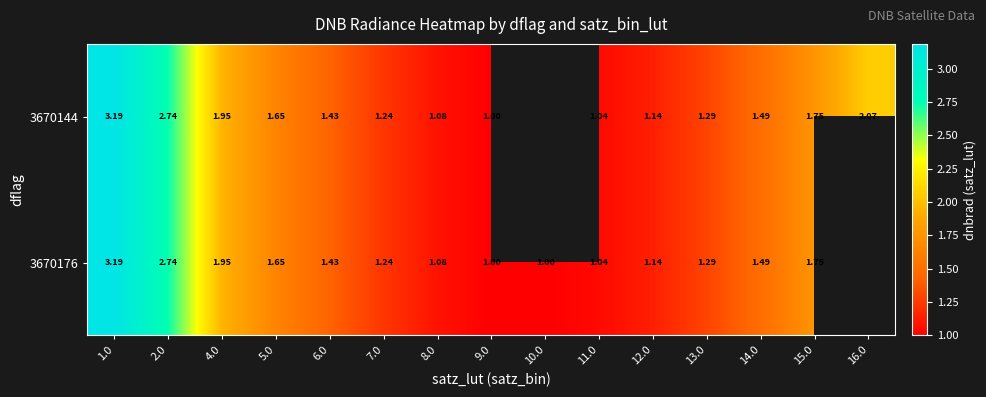

Between 12.0 and 11.0, which is larger?

12.0